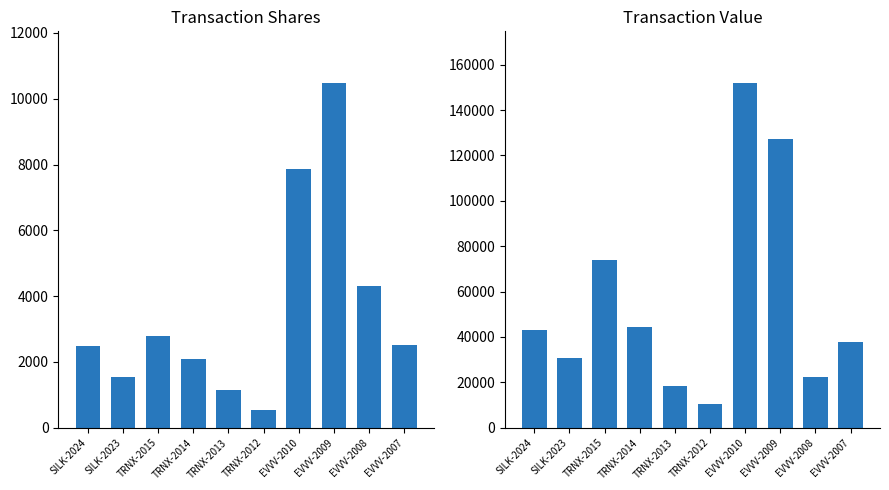

How many categories are shown in the chart?

10